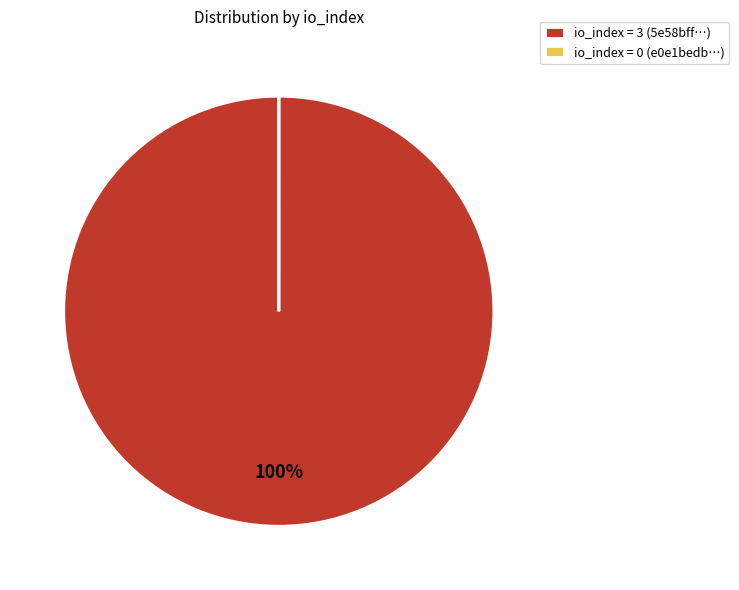

Is it true that io_index = 3 (5e58bff…) is 100% of the pie?

True